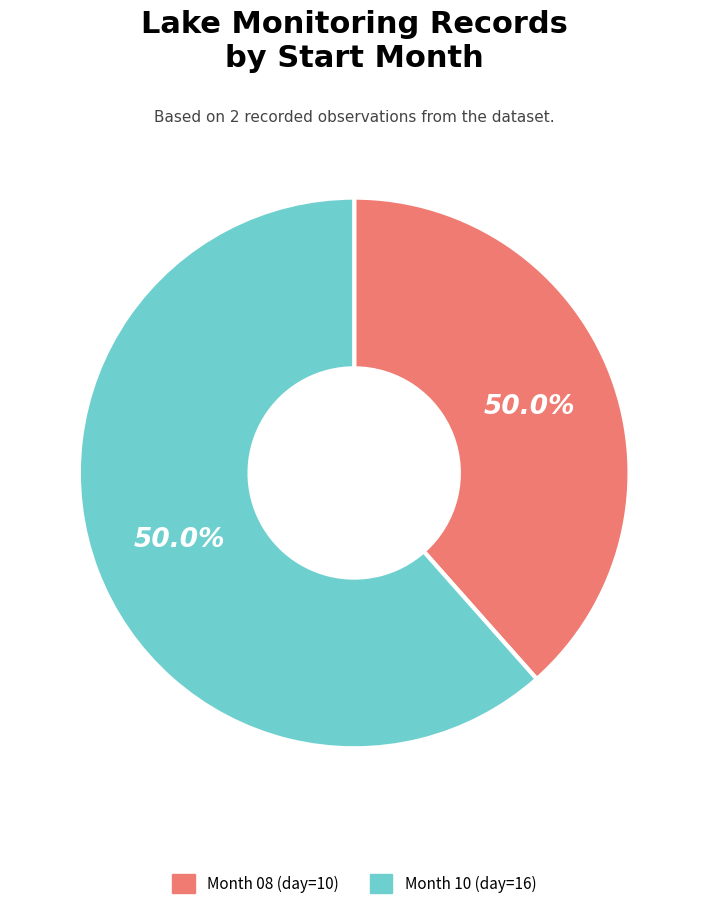

Which slice is the largest?

10